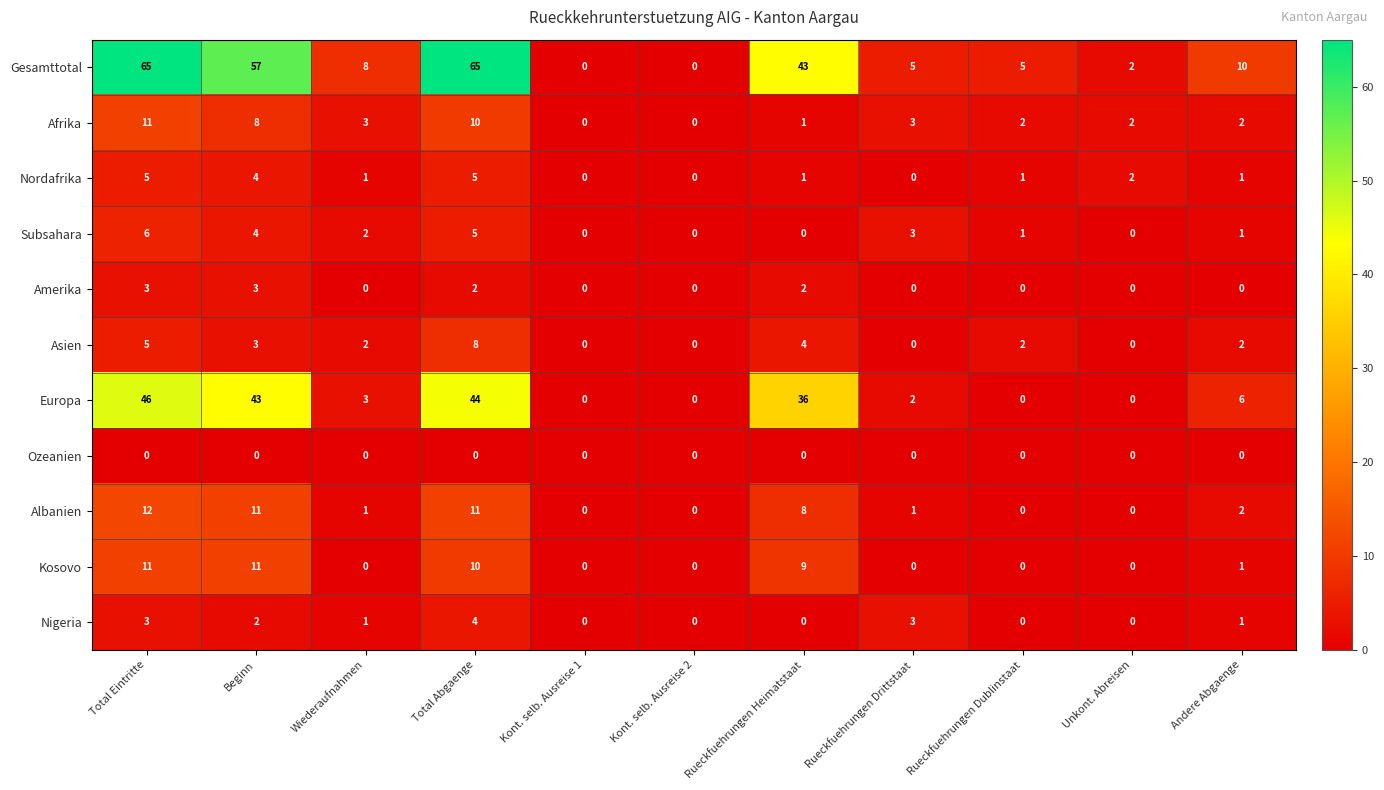

True or false: Asien has a value of 4 at Rueckfuehrungen Heimatstaat.

True